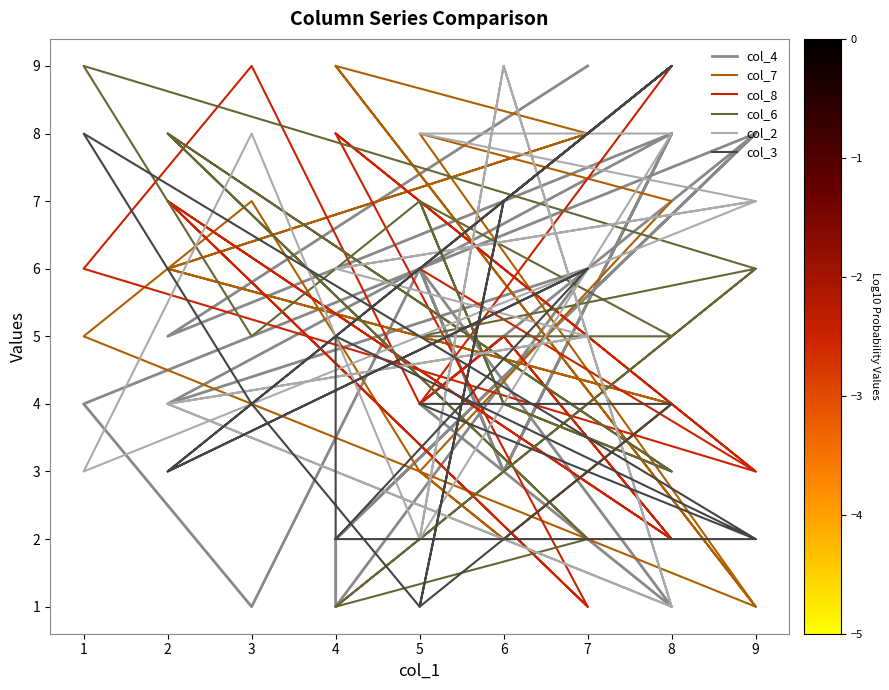

Which series has the largest range (max minus min)?

col_4